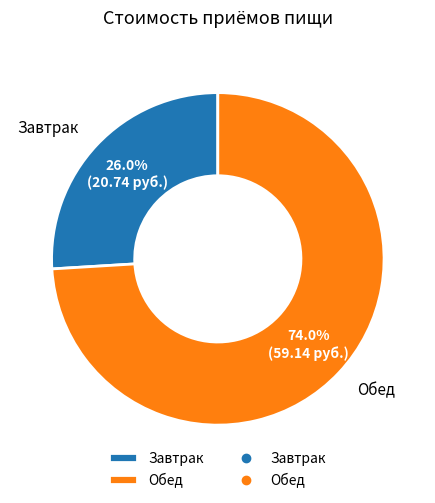

What is the total percentage of Обед and Завтрак?

100.0%